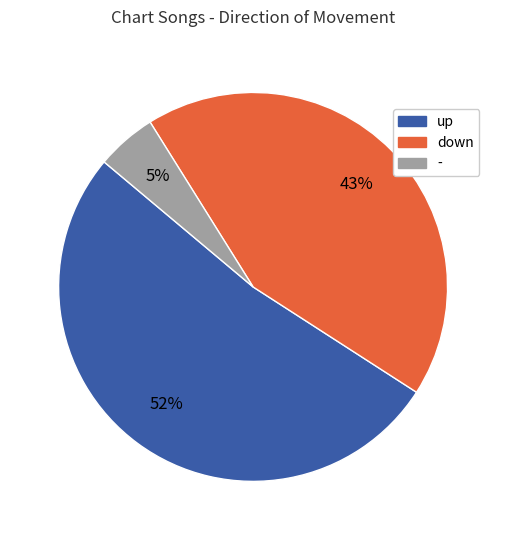

Is it true that up is 52% of the pie?

True